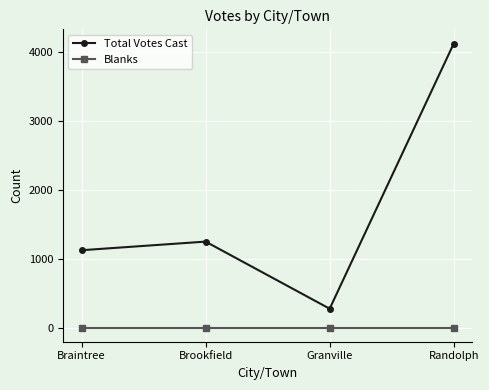

Is the value of Total Votes Cast at Granville greater than the value of Blanks at Brookfield?

Yes